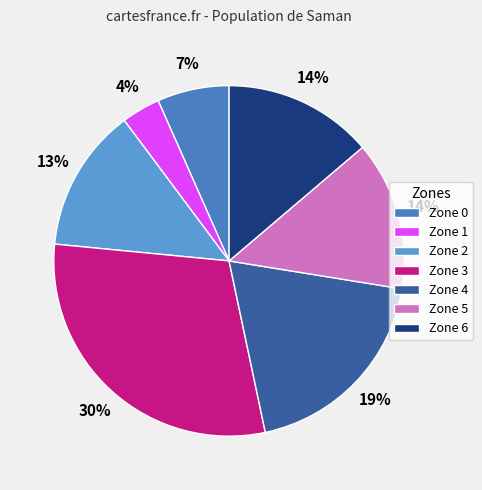

To the nearest percent, what portion does Zone 1 represent?

4%